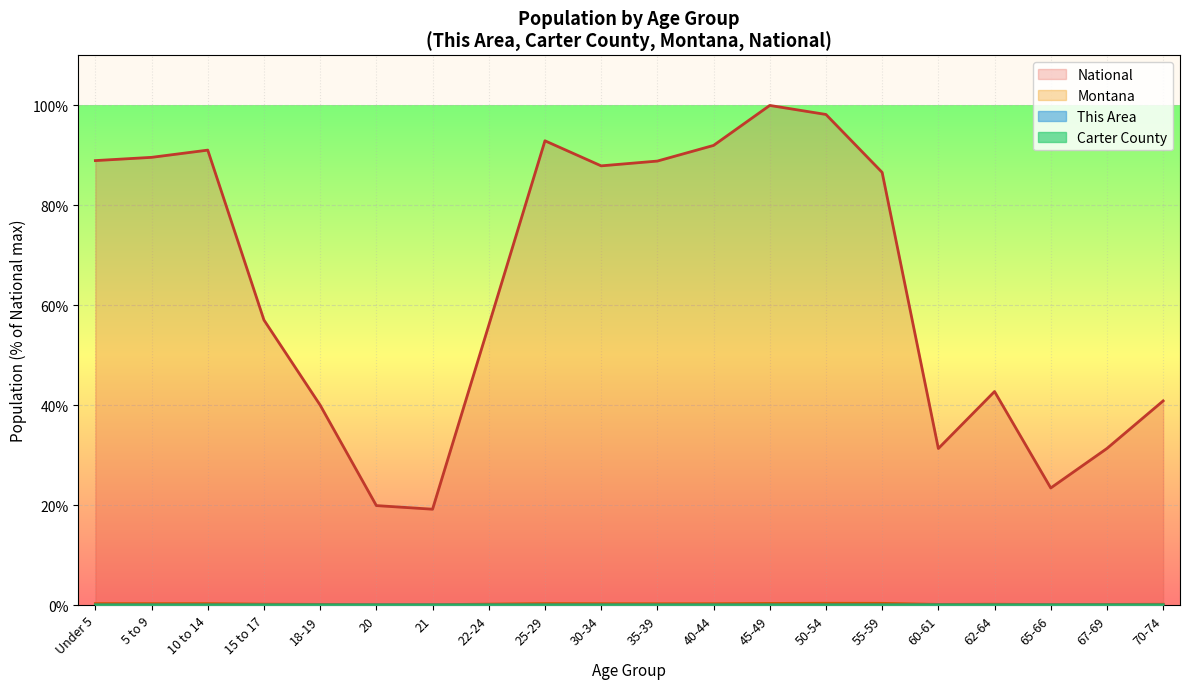

True or false: National and Montana cross at least once.

False